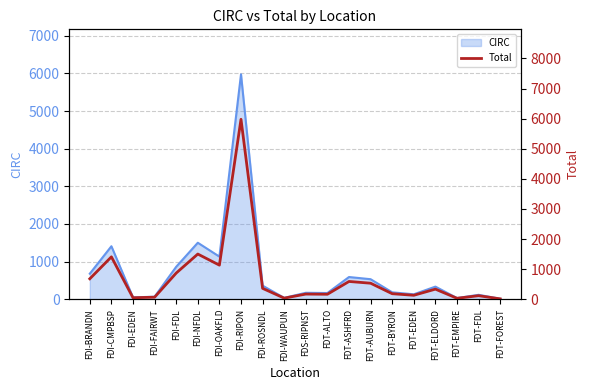

What is the difference between the maximum and second lowest values?

5947